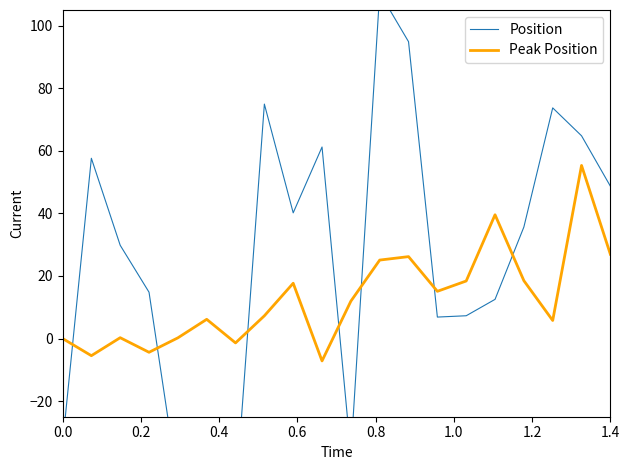

The Peak Position series shows -2.3 at 0.2. True or false?

False